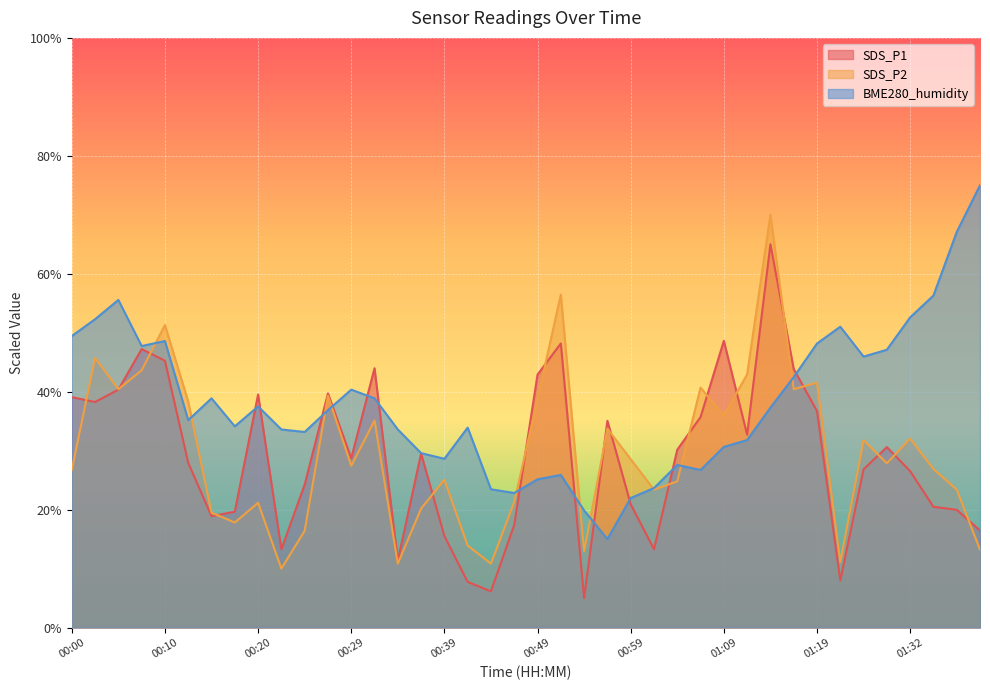

Which series has the largest total across all categories?

BME280_humidity